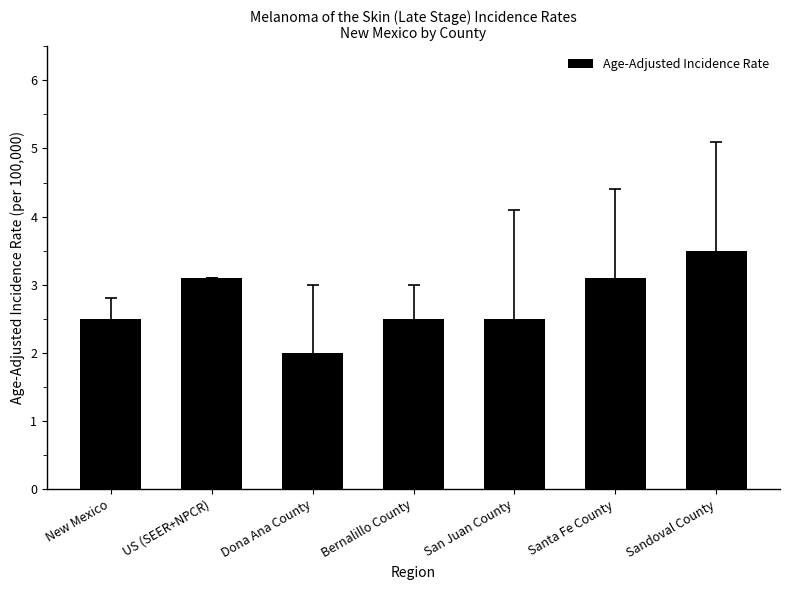

What is the sum of all values?

19.2